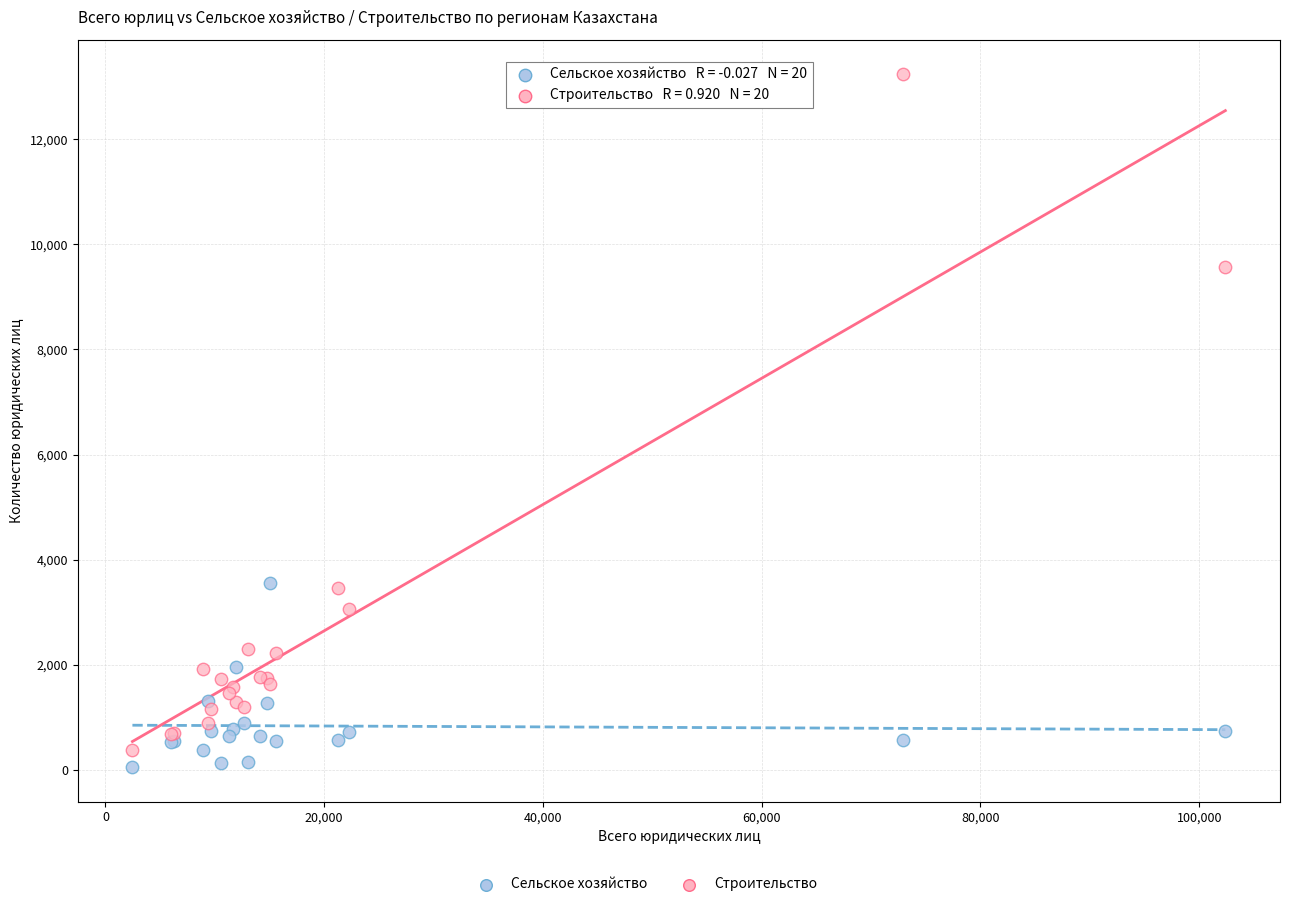

Which series contains the highest Y value?

Строительство